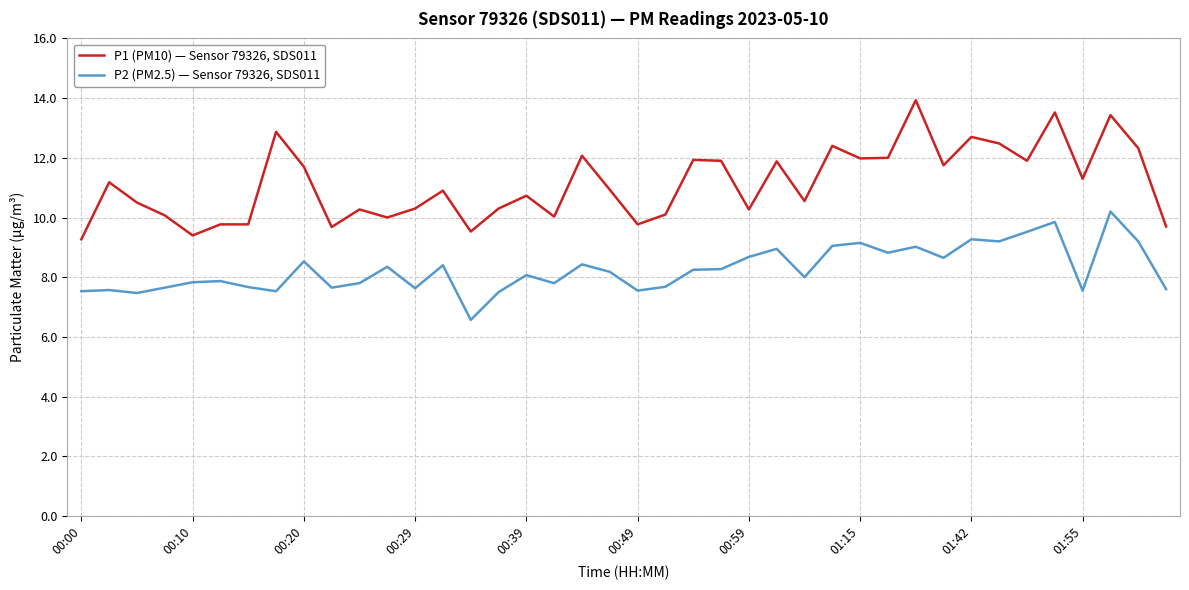

What is the maximum value for P1 (PM10) — Sensor 79326, SDS011?

13.9